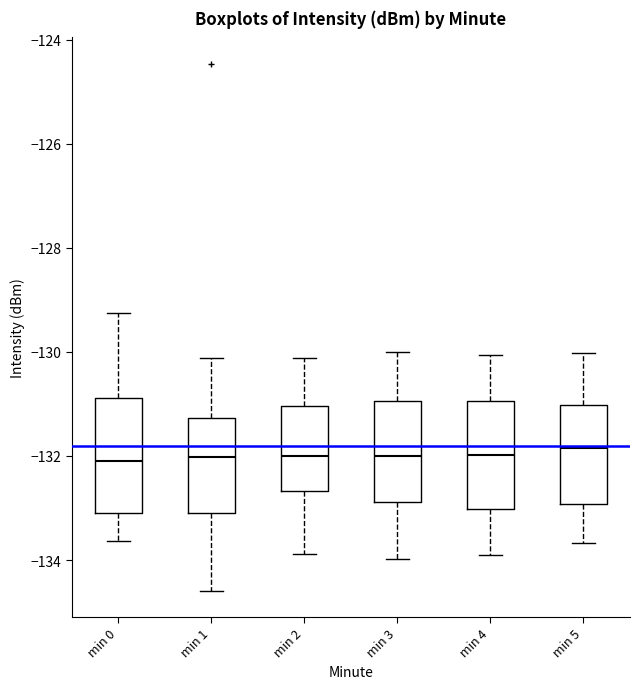

Where does the median line of the box for min 5 sit on the y-axis? The values are not printed on the chart, so give them approximately, as read against the axis.

-131.8